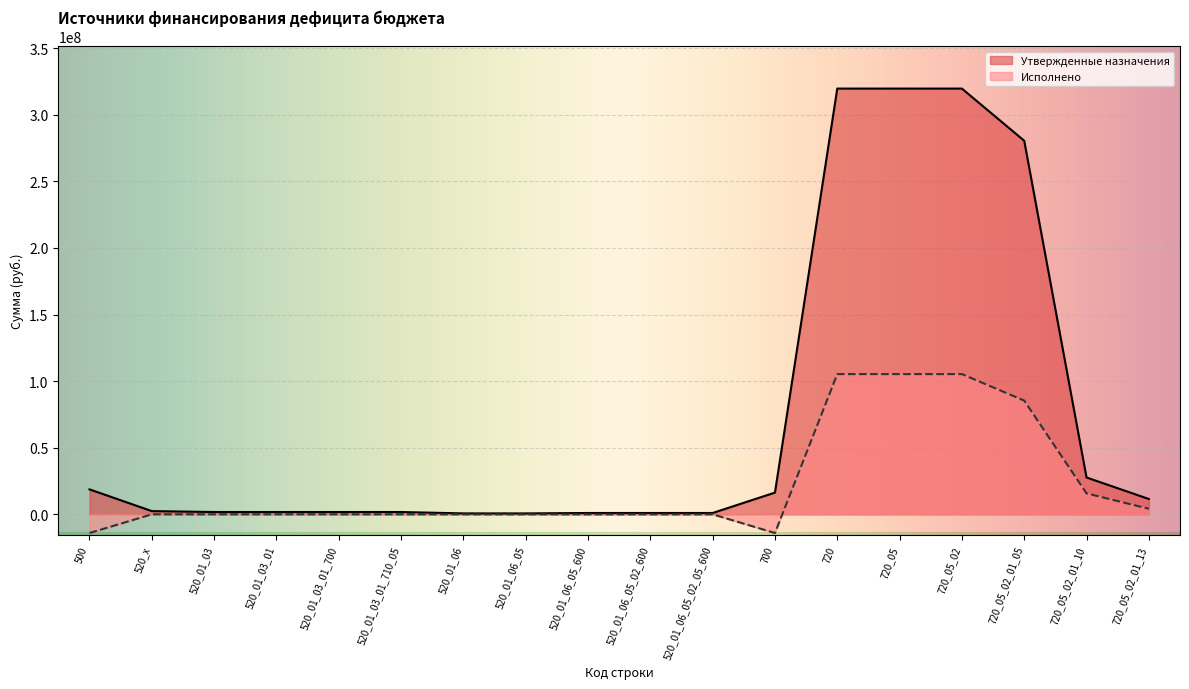

What is the sum of the Исполнено values at 500 and 700?

-28081763.7